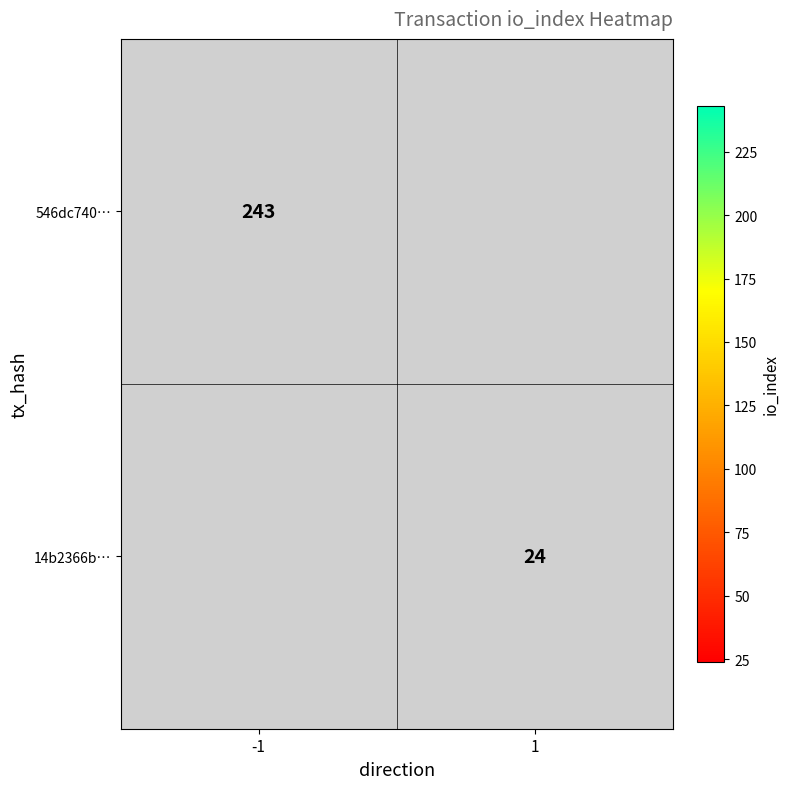

True or false: 546dc740… has a value of 243 at -1.

True